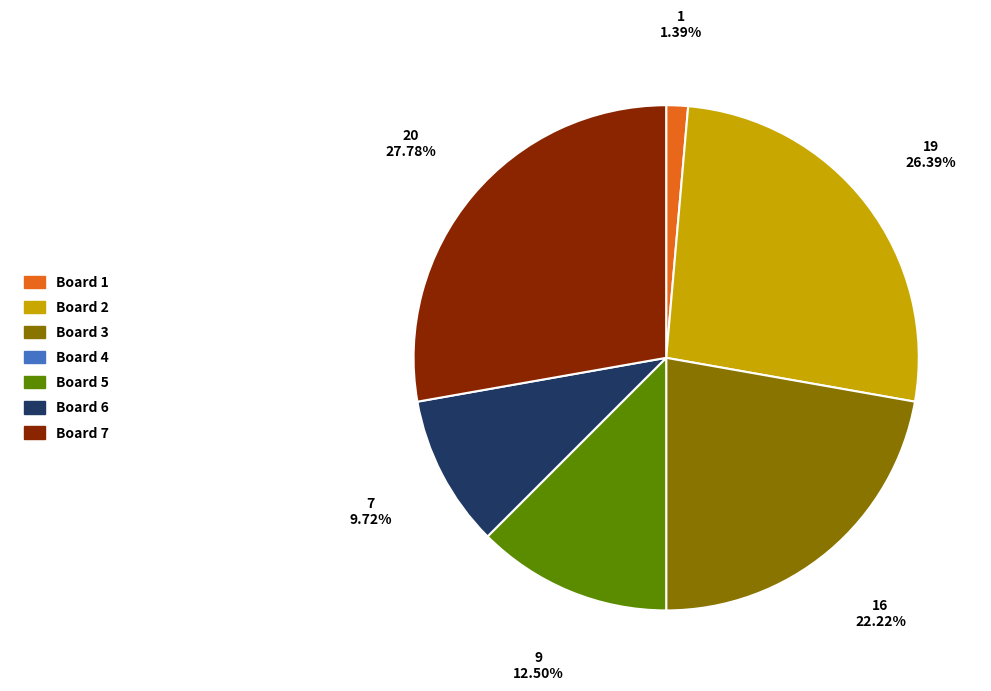

Does any single category account for the majority?

No